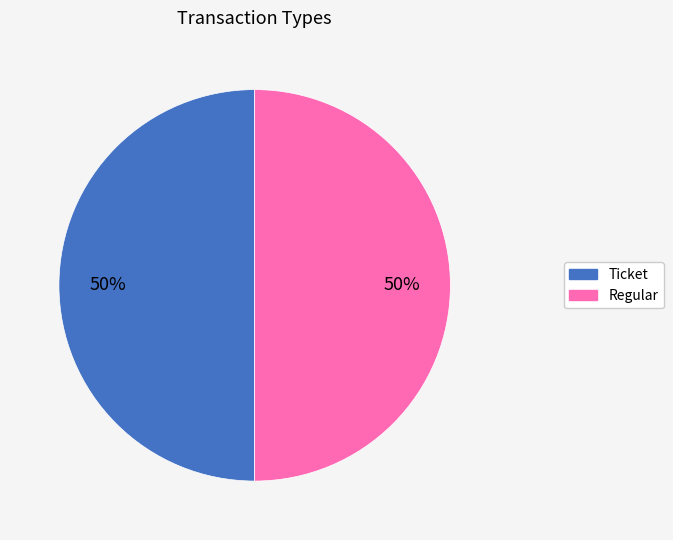

To the nearest percent, what percentage of the pie is Ticket?

50%